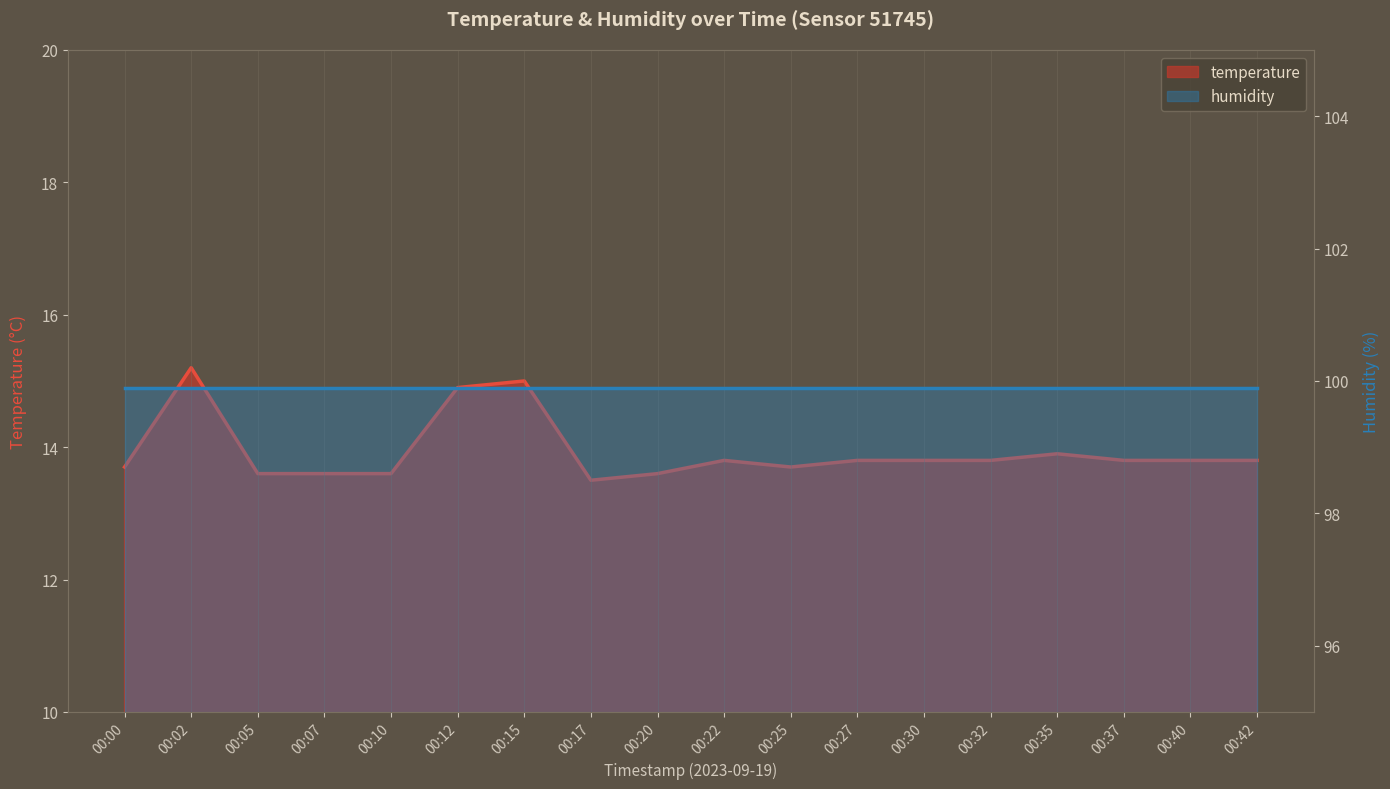

Where is the first local minimum?

00:17